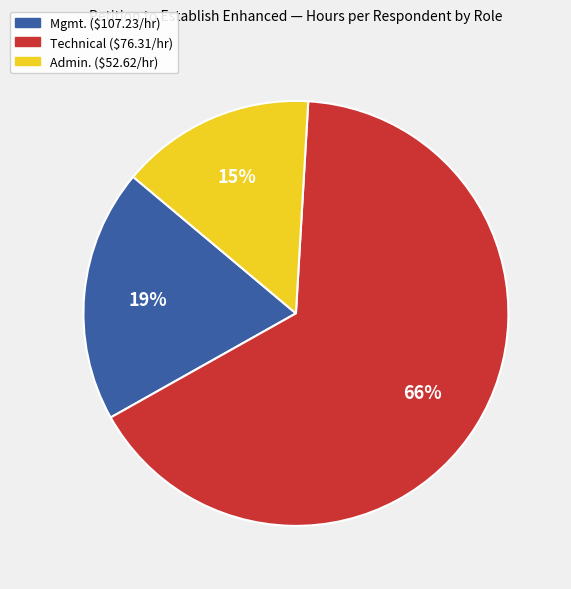

Is Mgmt. ($107.23/hr) the majority of the pie?

No